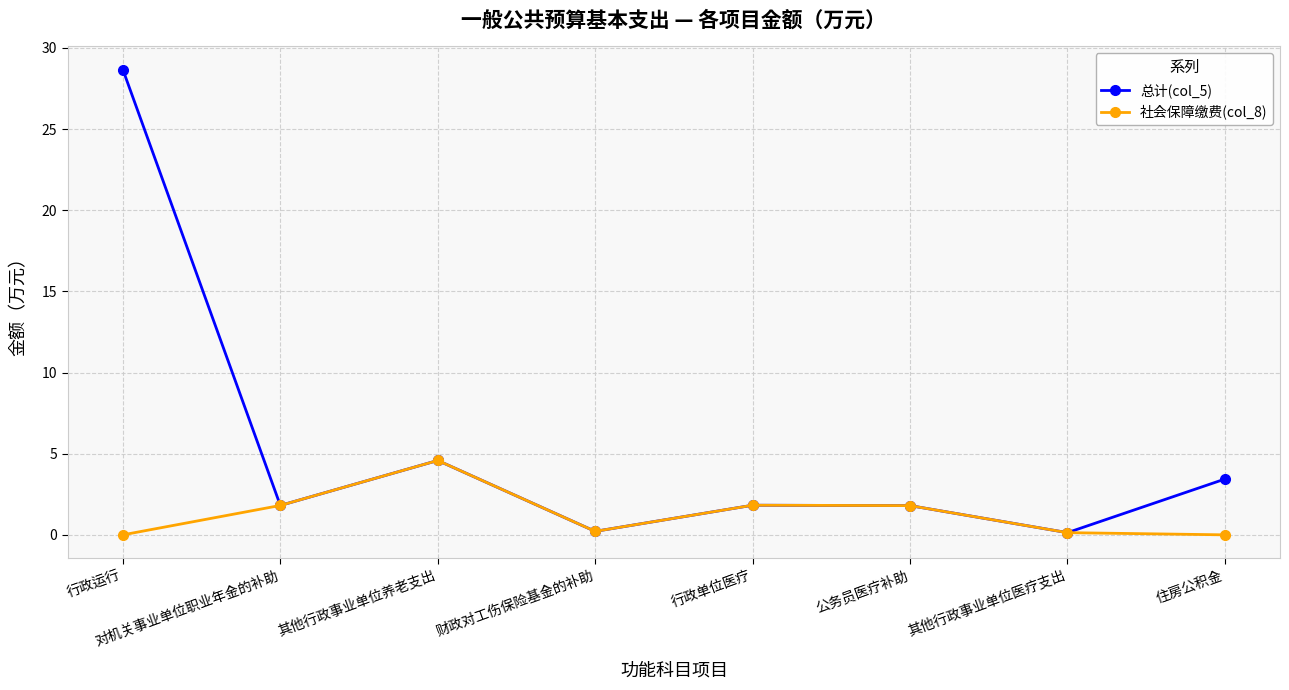

In 社会保障缴费(col_8), how many points are lower than both neighbors (excluding endpoints)?

1